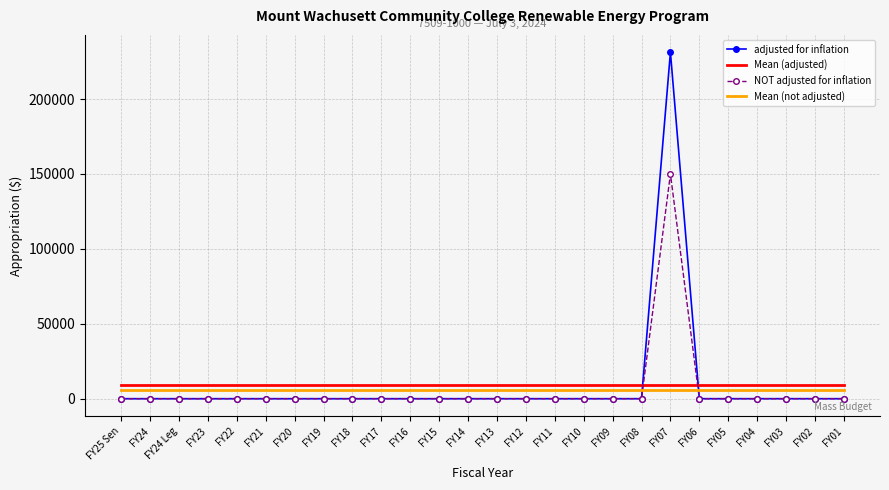

Which series has the largest range (max minus min)?

adjusted for inflation